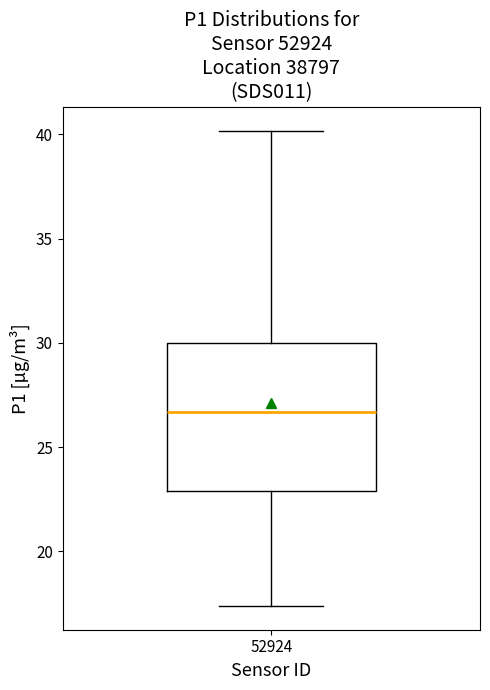

Where is the upper edge of the box at x = 52924 on the y-axis? The values are not printed on the chart, so give them approximately, as read against the axis.

30.0